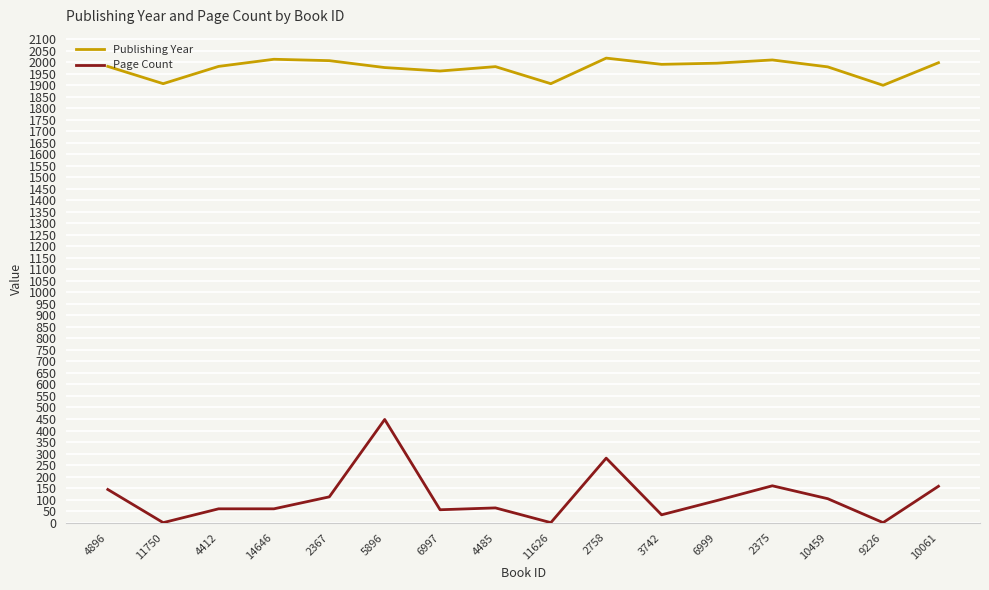

At which category does Publishing Year reach its first local valley?

11750